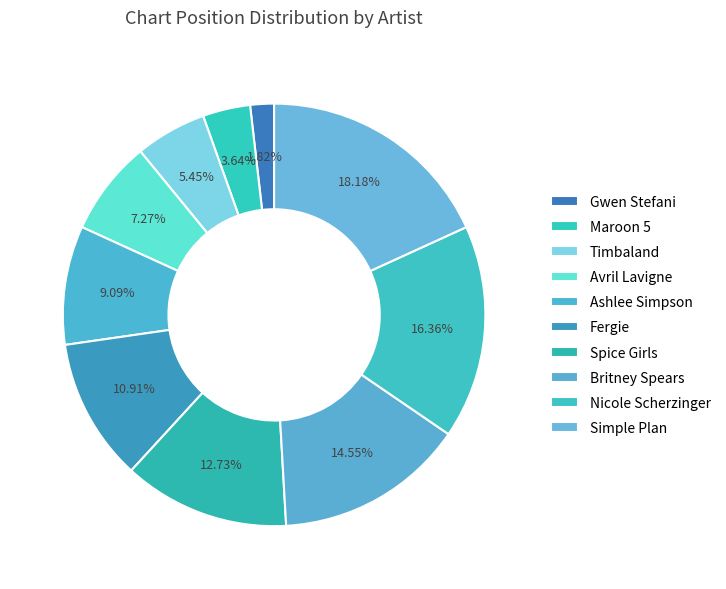

True or false: Nicole Scherzinger accounts for 3% of the total.

False